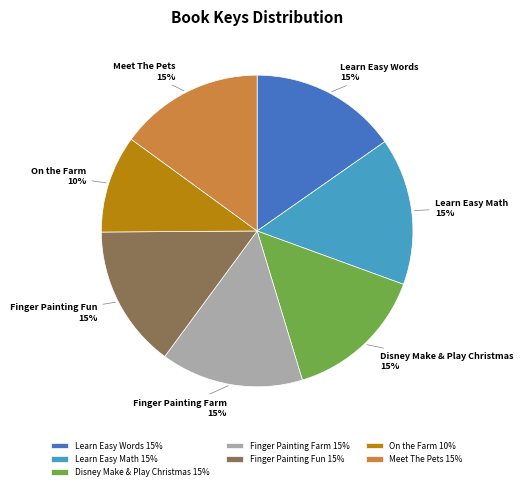

To the nearest percent, what percentage of the pie is Finger Painting Fun?

15%